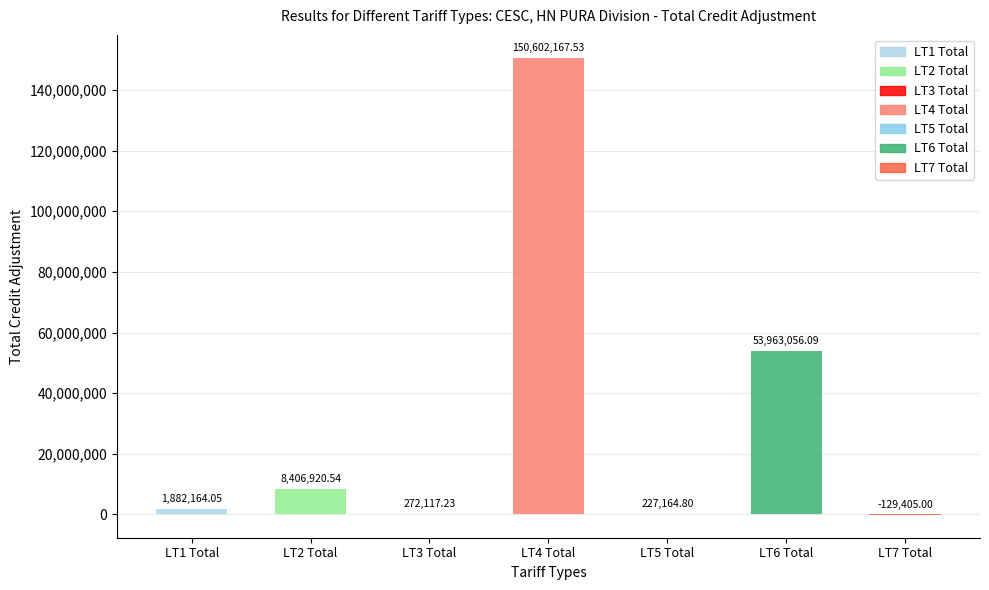

Reading left to right, list all the values displayed in this chart.

LT1 Total=1882164.1	LT2 Total=8406920.5	LT3 Total=272117.2	LT4 Total=150602167.5	LT5 Total=227164.8	LT6 Total=53963056.1	LT7 Total=-129405.0